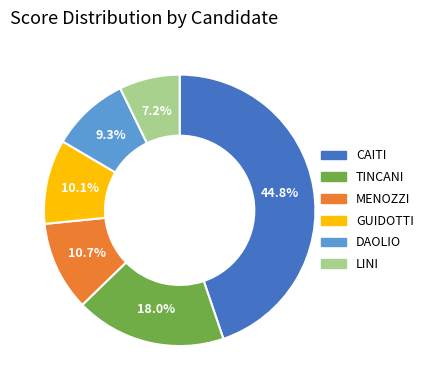

How many segments does this pie chart have?

6